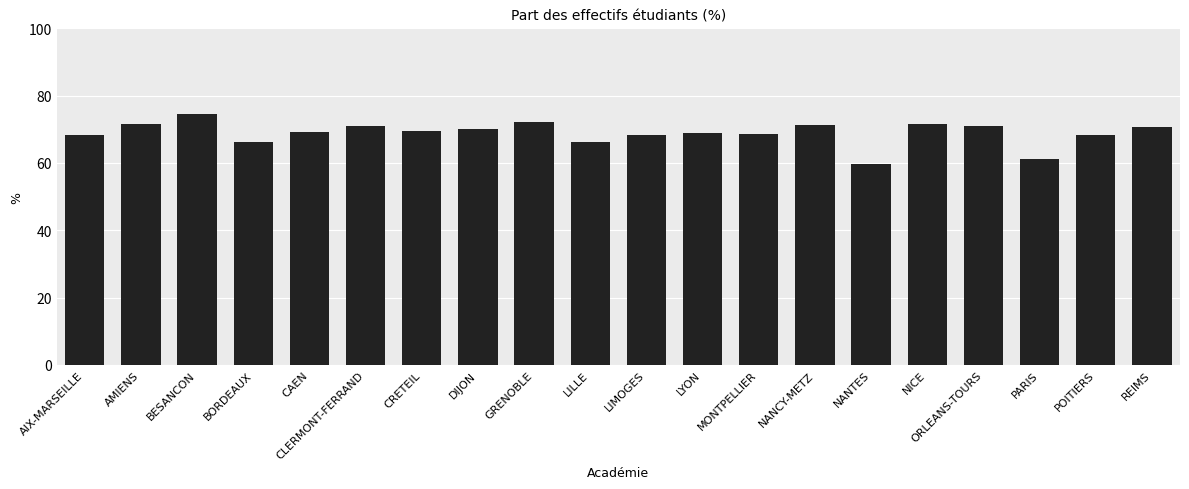

The value at BORDEAUX is 38.4. True or false?

False